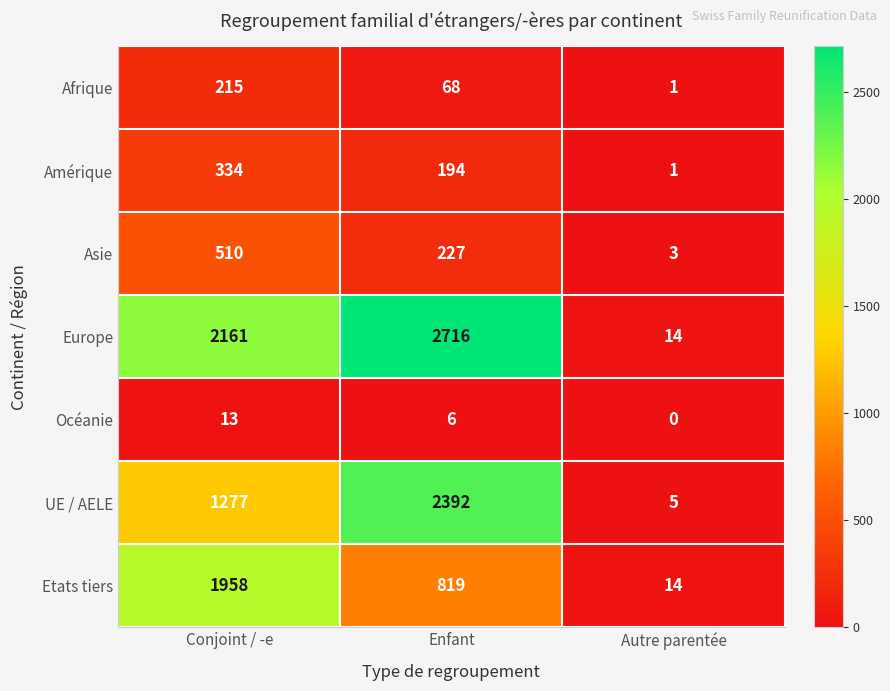

What is the difference between the maximum and second lowest values in the Océanie series?

7